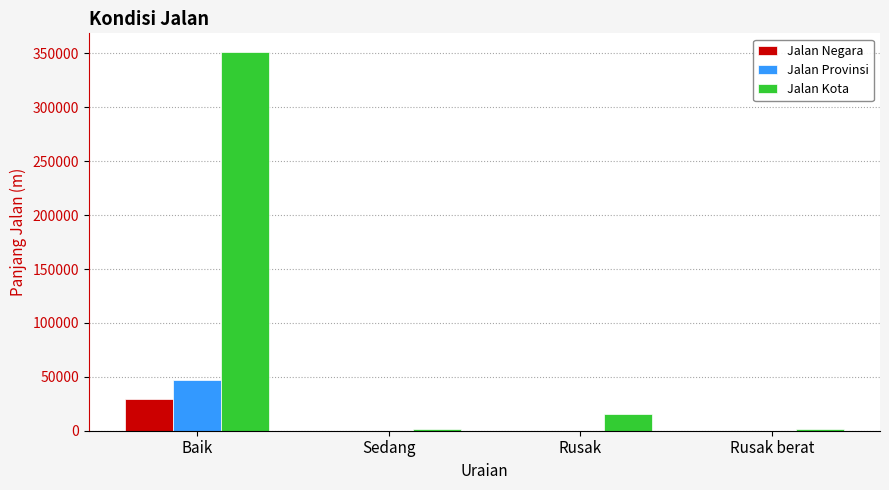

Which series has the widest spread of values?

Jalan Kota